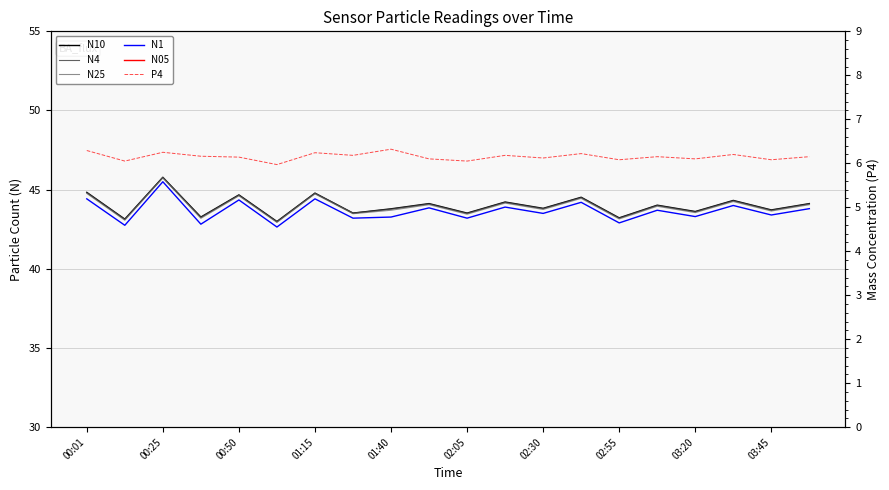

True or false: N25 and P4 intersect in this chart.

False